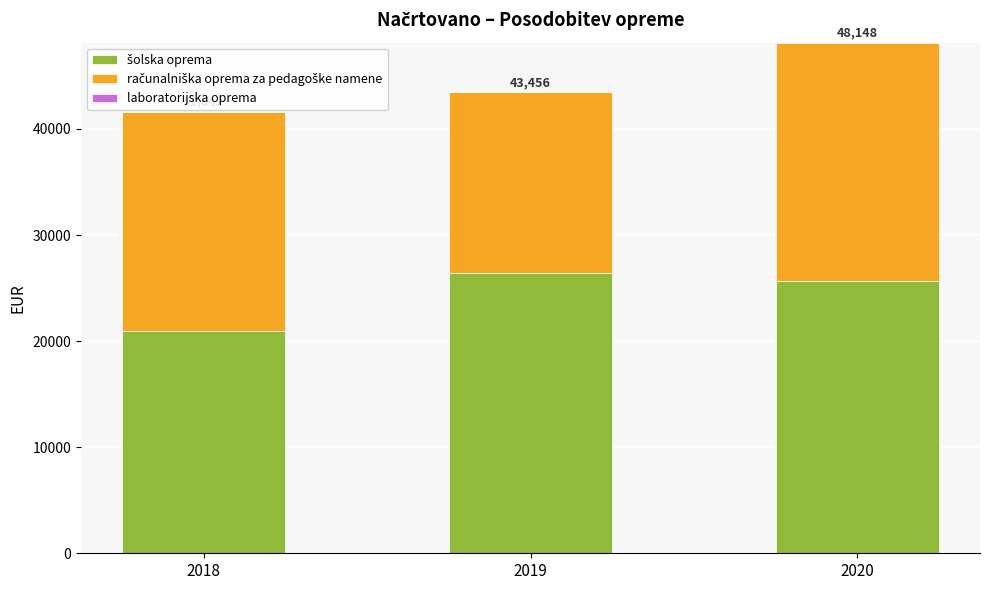

Rank the series at 2020 from lowest to highest value.

laboratorijska oprema, računalniška oprema za pedagoške namene, šolska oprema